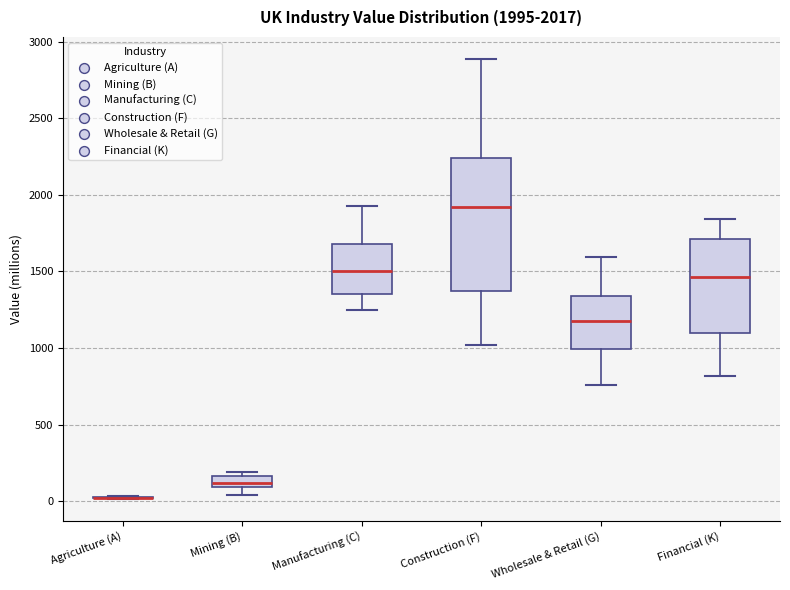

Comparing the boxes themselves (not the whiskers), which one is the tallest?

Construction (F)